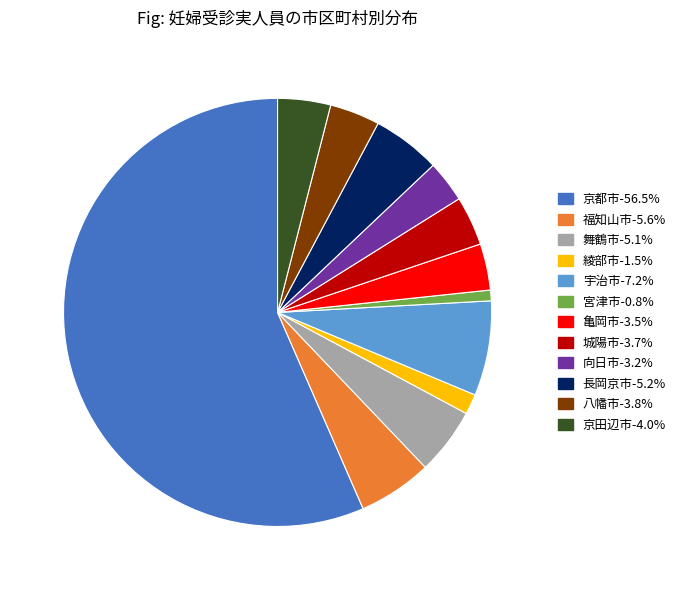

Do 八幡市-3.8% and 舞鶴市-5.1% together represent more than half of the pie?

No